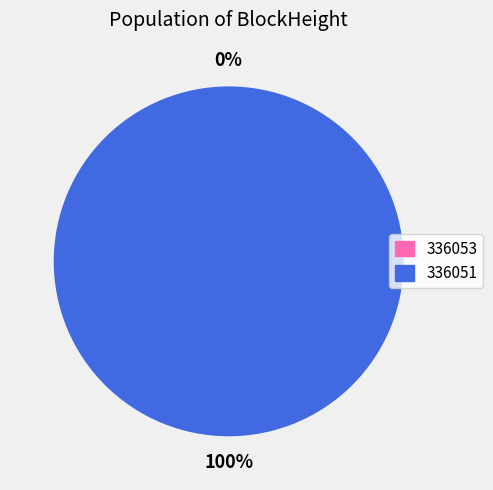

The 336053 slice represents 0% of the pie. True or false?

True